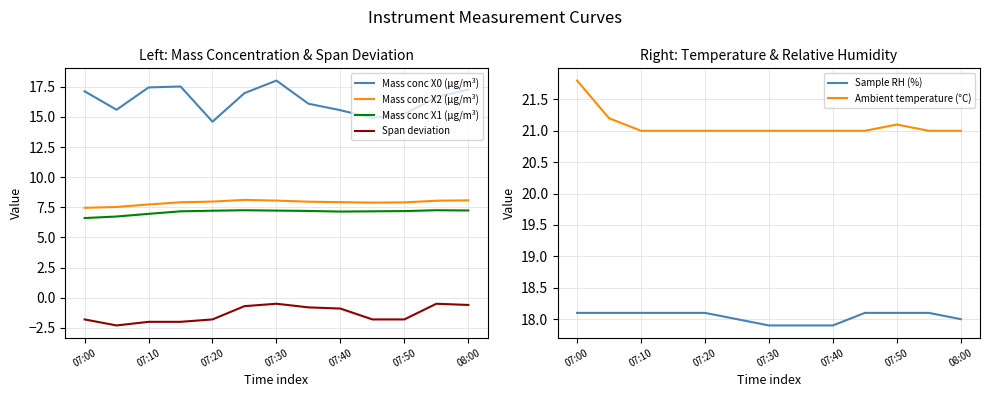

How many Sample RH (%) values are between 18 and 19?

10